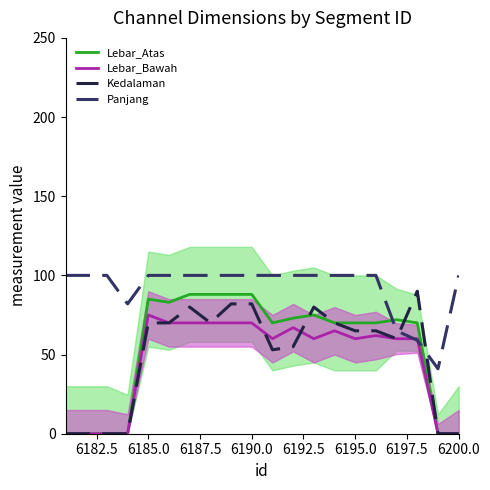

Which series ends up on top after the final intersection of Panjang and Kedalaman?

Panjang